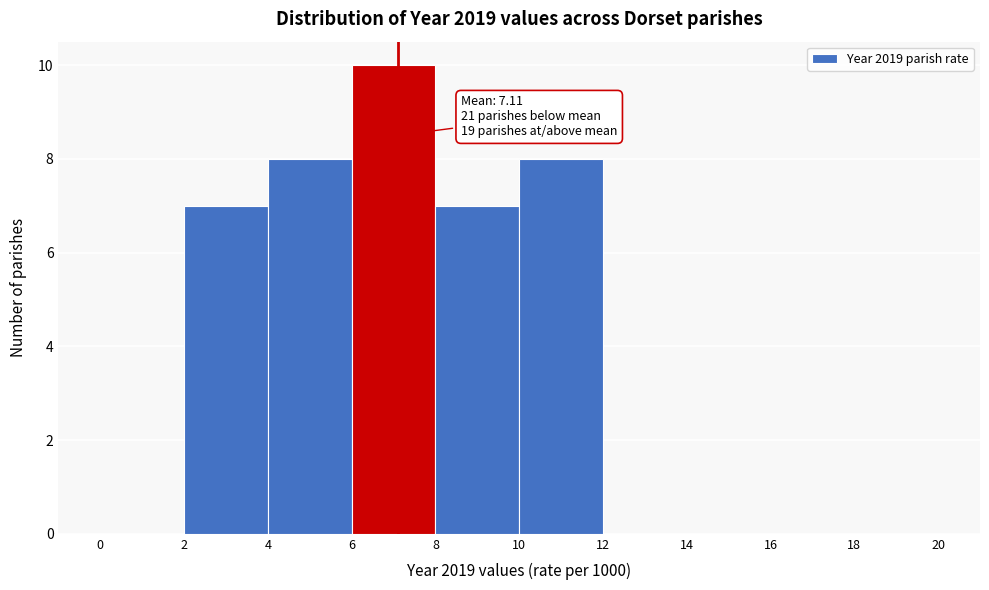

Over which range of the x-axis is the bar tallest?

6 to 8